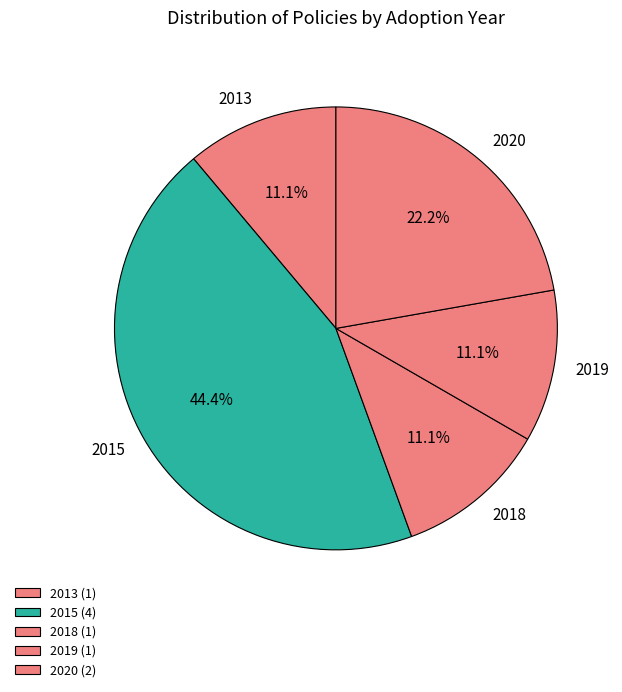

What is the total percentage of 2020 and 2018?

33.3%